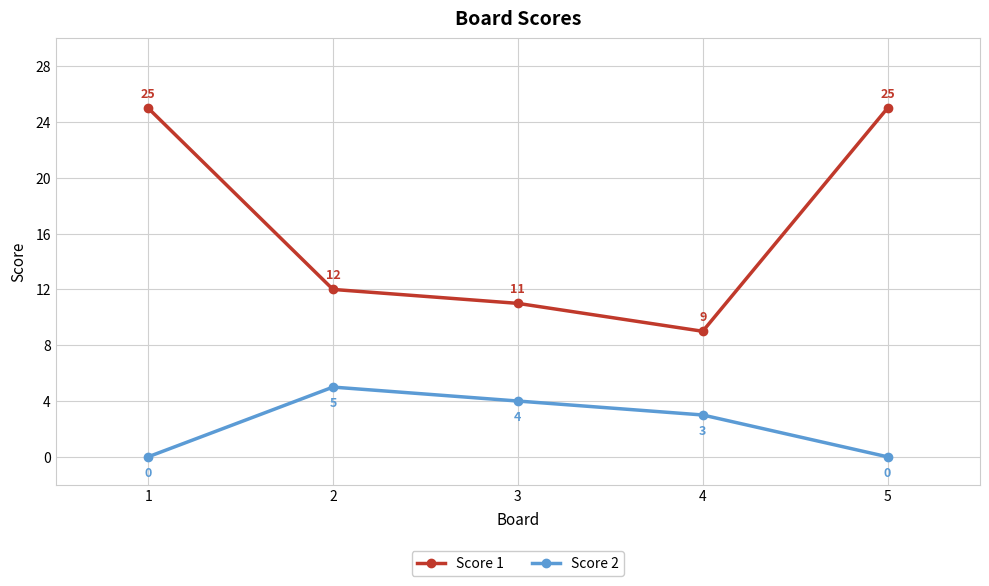

True or false: Score 1 and Score 2 cross at least once.

False